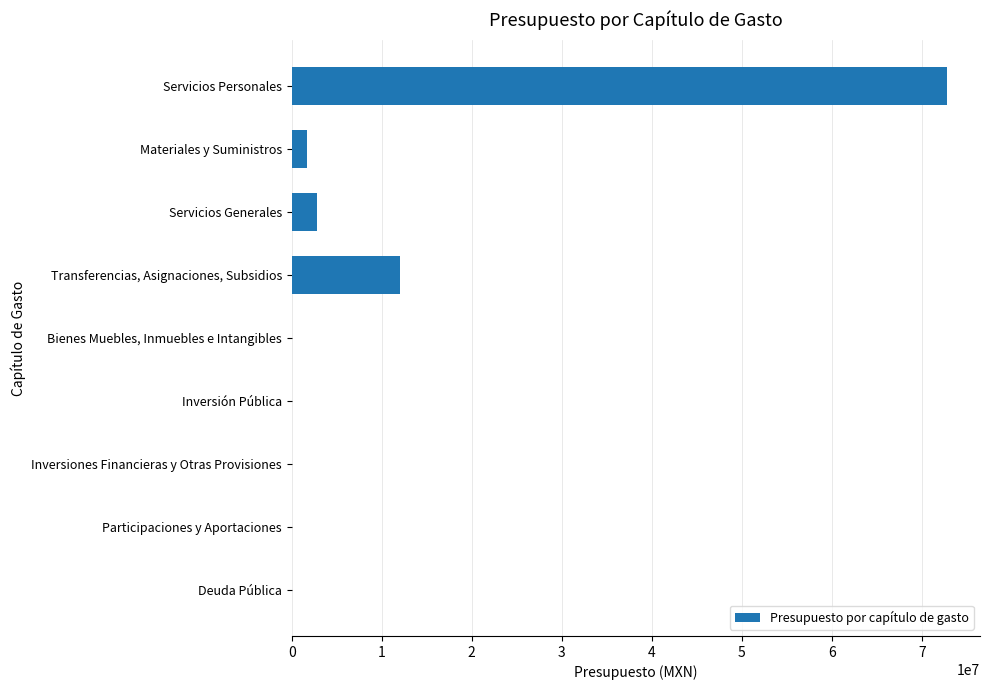

What is the change in value from Transferencias, Asignaciones, Subsidios to Inversiones Financieras y Otras Provisiones?

-12018566.4